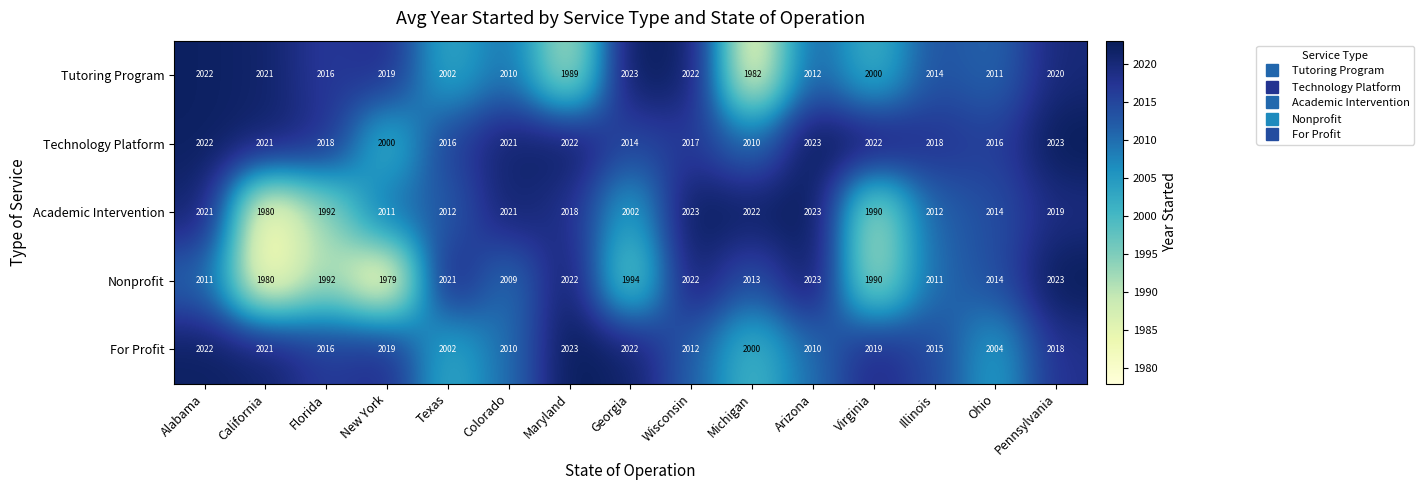

Count the number of categories in the chart.

15